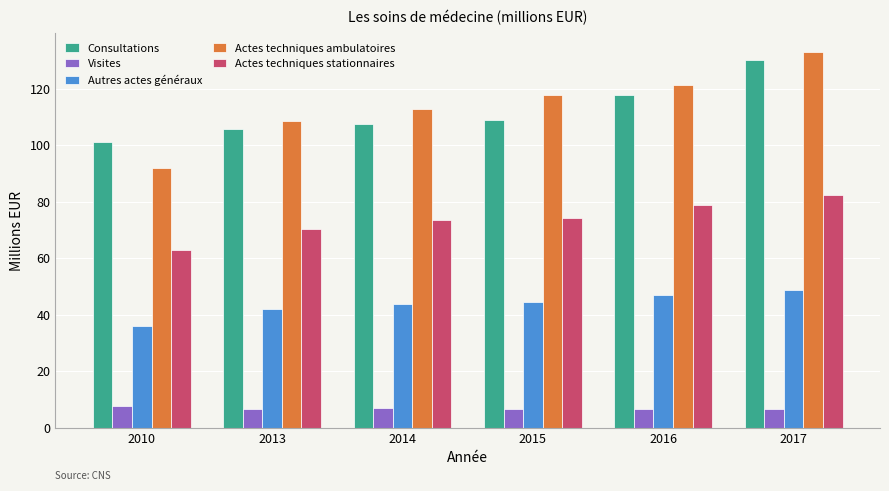

Does the chart contain stacked bars?

No